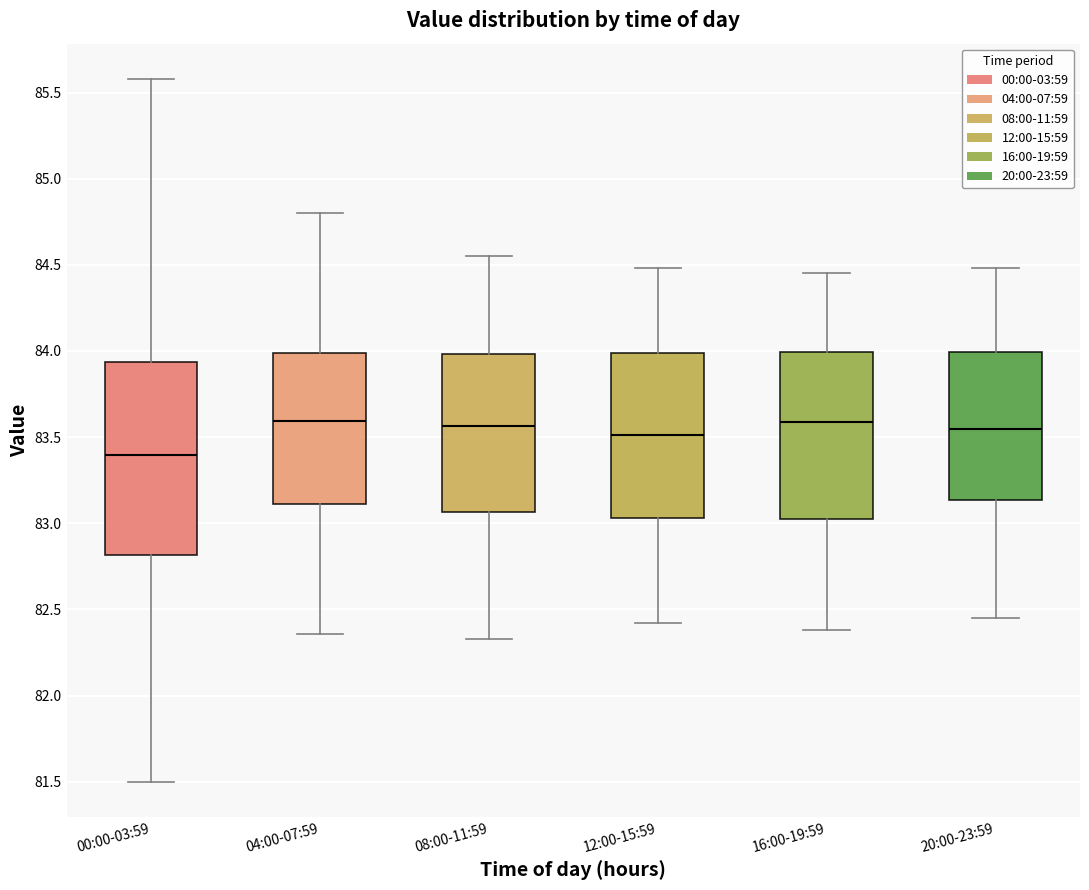

Where is the upper edge of the box for 08:00-11:59 on the y-axis? The values are not printed on the chart, so give them approximately, as read against the axis.

84.00